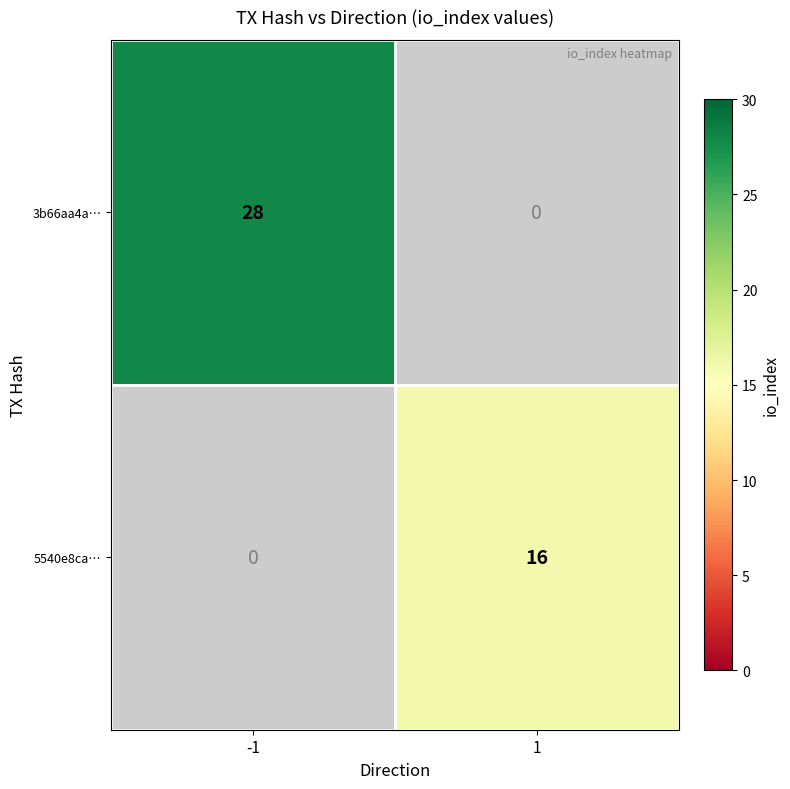

True or false: 5540e8ca… has a value of 28.6 at 1.

False